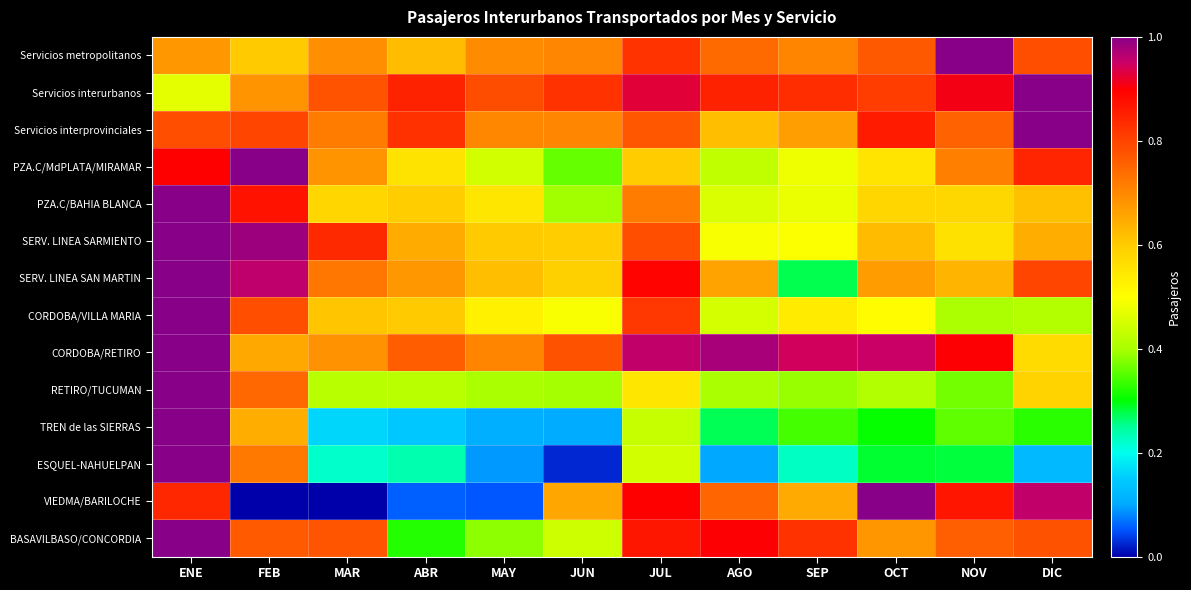

Which label corresponds to the smallest value in the chart?

FEB